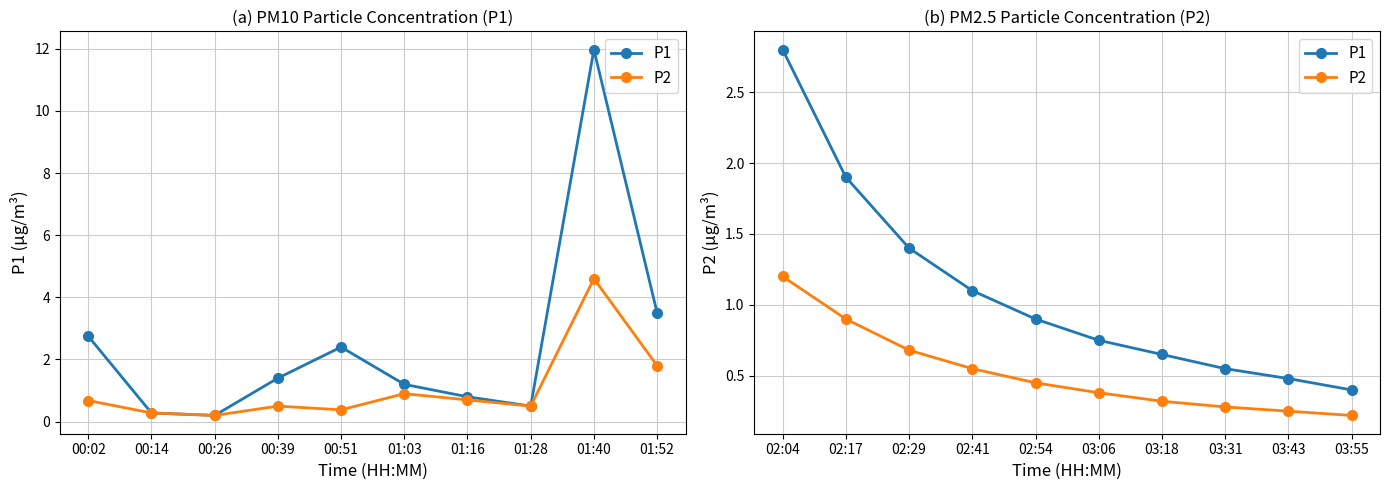

Which series has the largest total across all categories?

P1